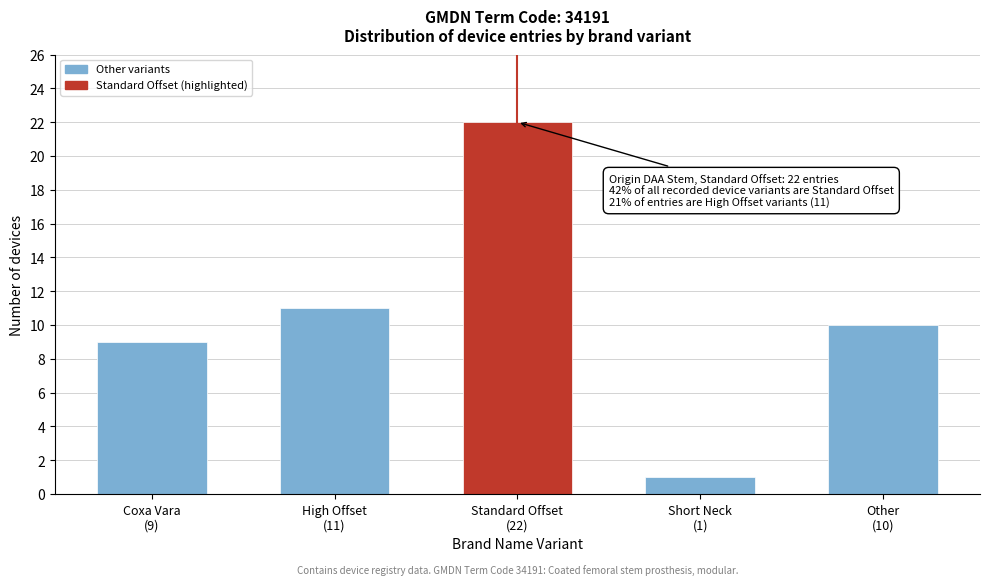

Reading left to right, extract all data points from this chart.

9	11	22	1	10